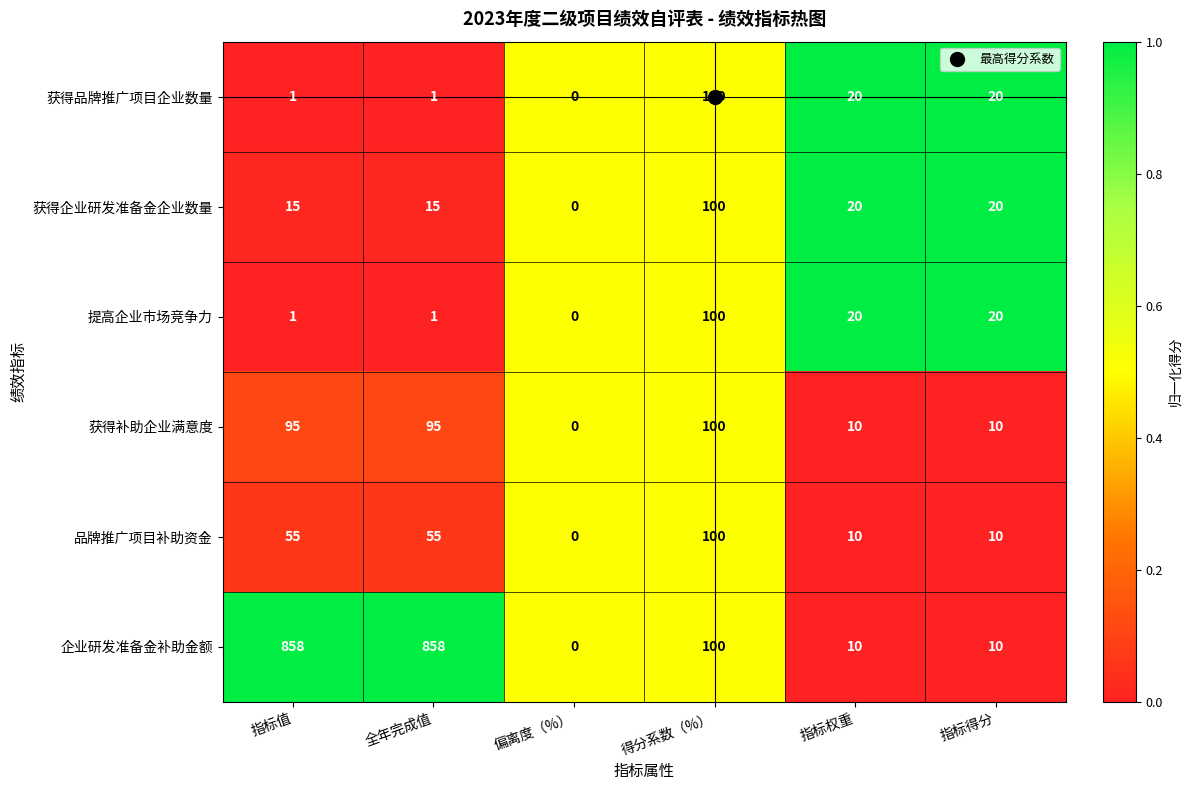

Which series has the widest spread of values?

企业研发准备金补助金额